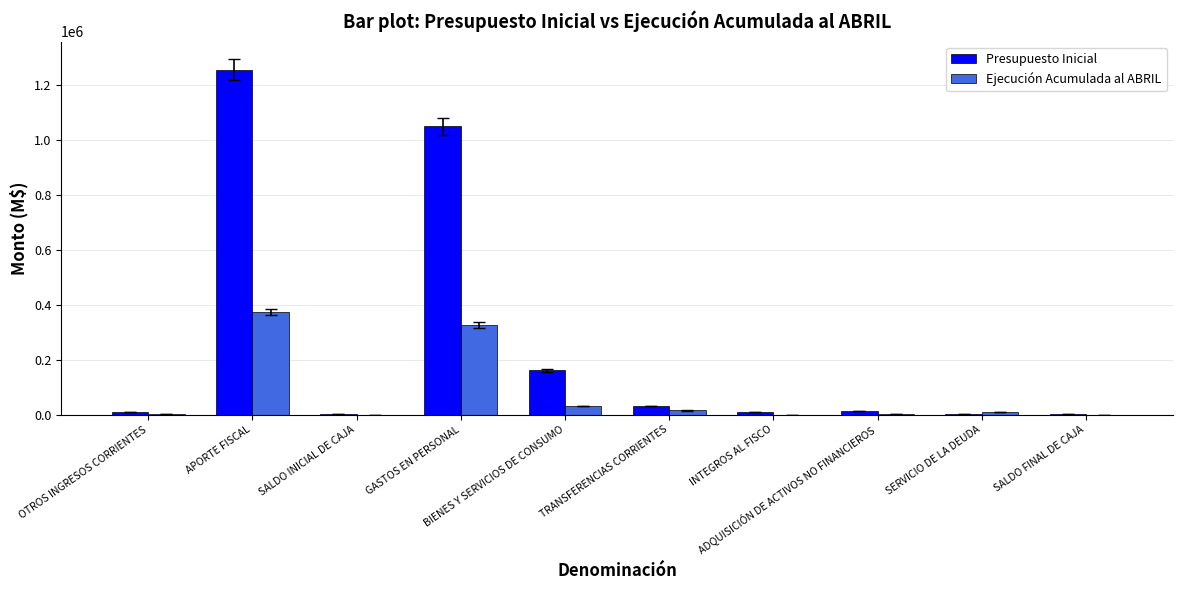

Which series has the largest total across all categories?

Presupuesto Inicial